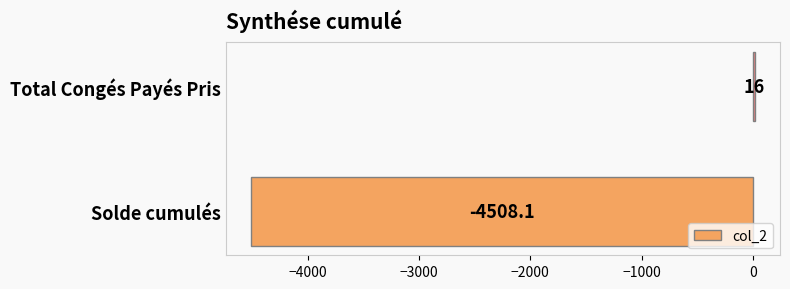

Where is the data nearest to the value -2246?

Total Congés Payés Pris